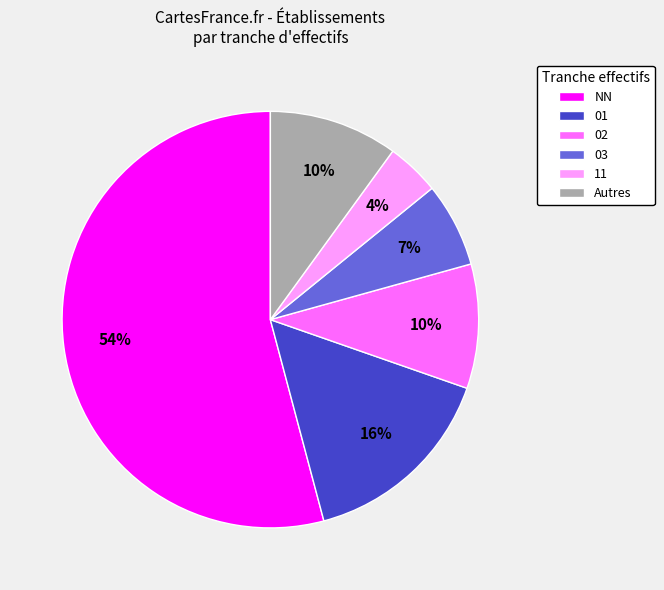

To the nearest percent, what is the average slice percentage?

17%